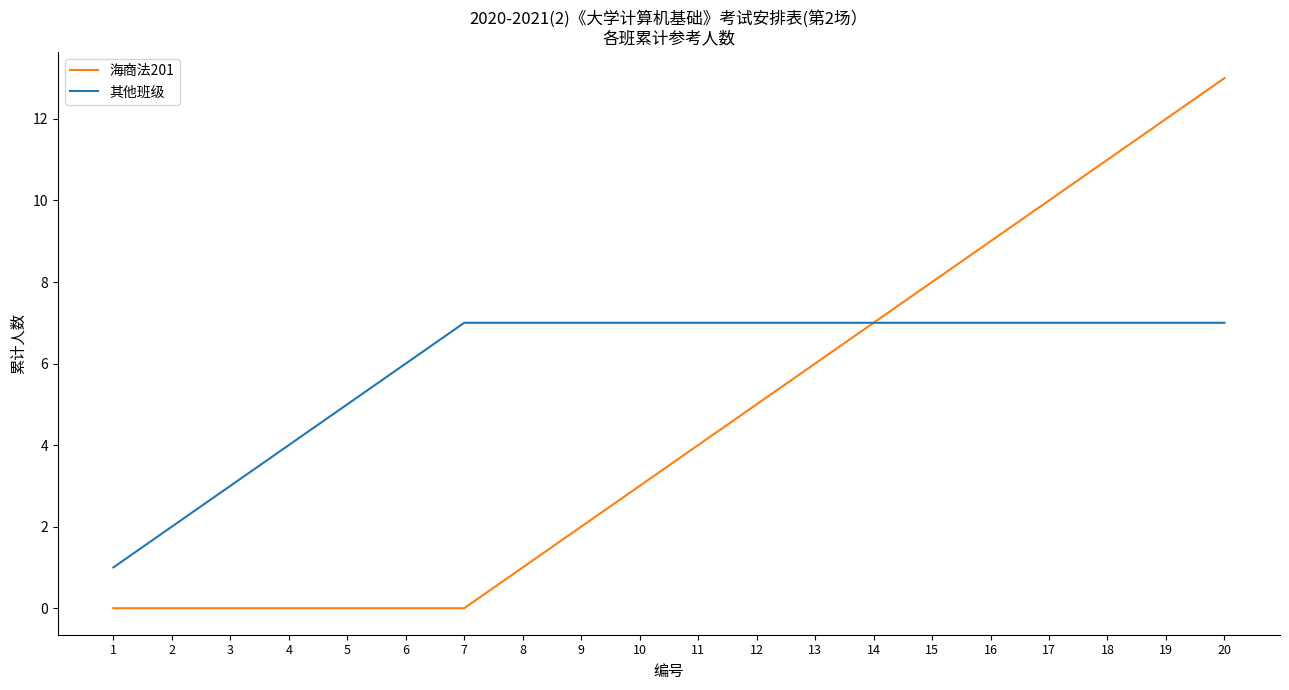

Rank the series by their maximum value, from lowest to highest.

其他班级, 海商法201